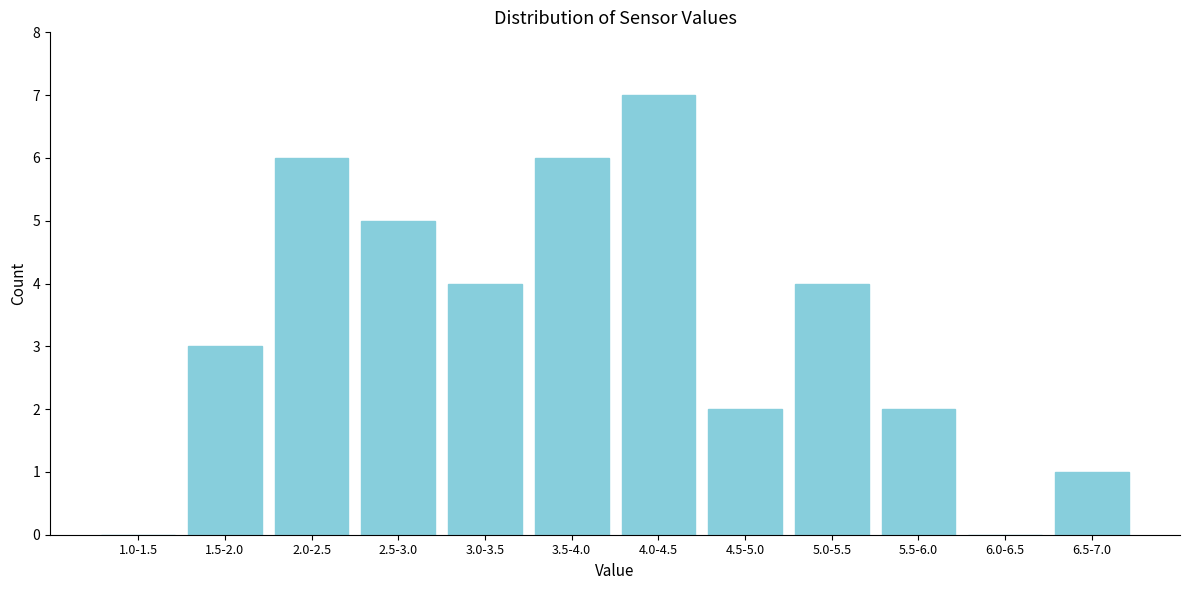

Reading left to right, list all the values displayed in this chart.

1.0-1.5=0	1.5-2.0=3	2.0-2.5=6	2.5-3.0=5	3.0-3.5=4	3.5-4.0=6	4.0-4.5=7	4.5-5.0=2	5.0-5.5=4	5.5-6.0=2	6.0-6.5=0	6.5-7.0=1